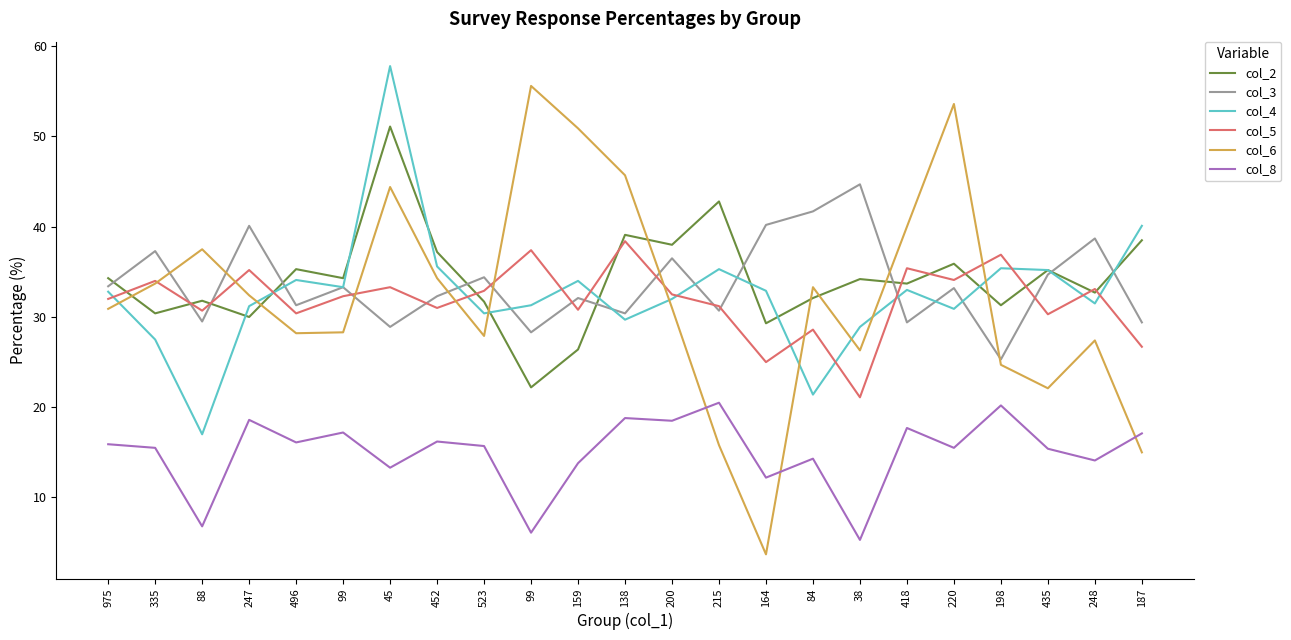

Where does the col_3 series first go above 33?

975